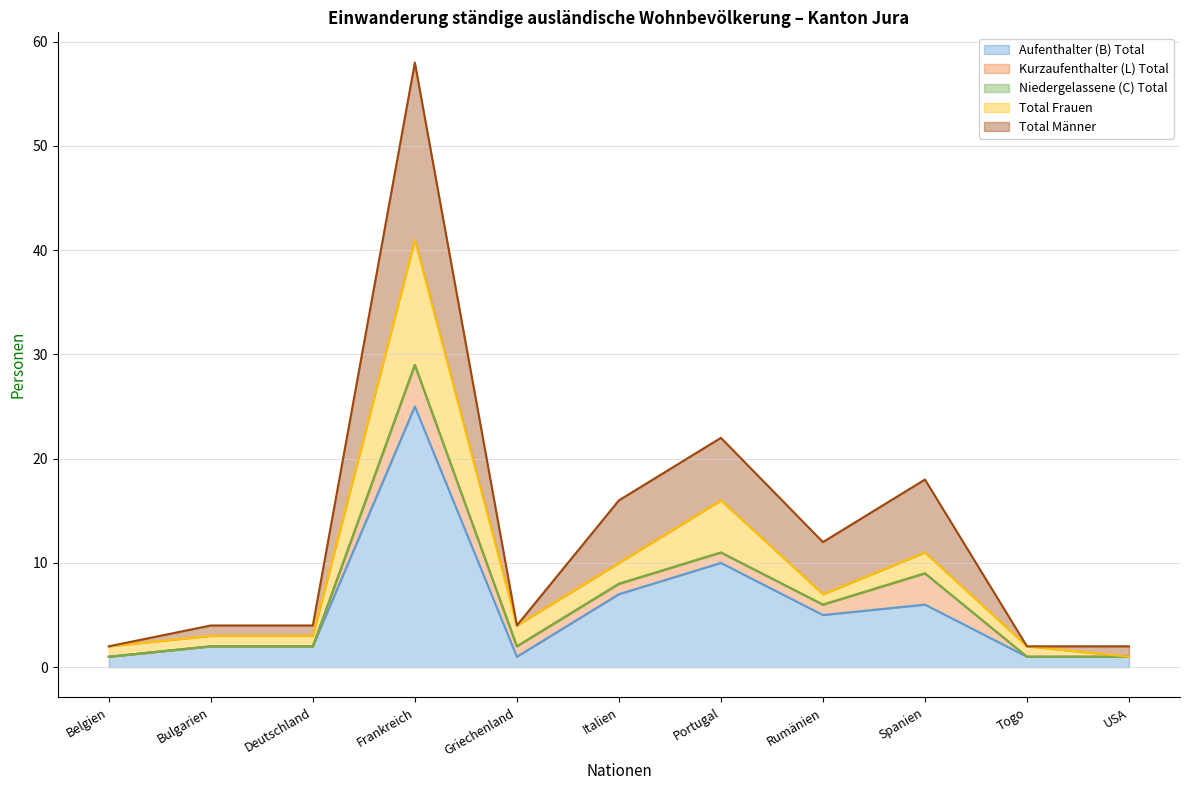

Which label corresponds to the smallest value in the chart?

Belgien